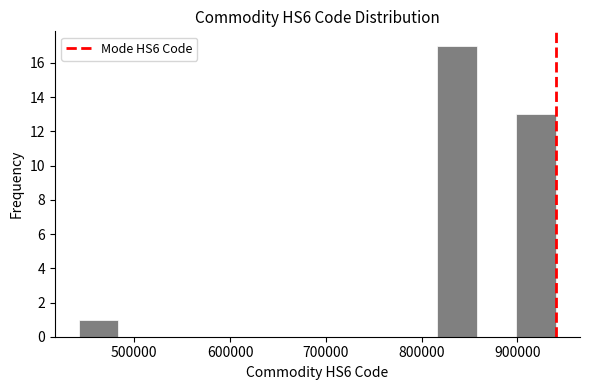

Reading left to right, transcribe this chart: for each bar, give the range it covers on the x-axis and its height. Neither the bar edges nor the heights are printed on the chart, so give them approximately, as read against the axes.

440000 to 480000: 1
480000 to 530000: 0
530000 to 570000: 0
570000 to 610000: 0
610000 to 650000: 0
650000 to 690000: 0
690000 to 730000: 0
730000 to 770000: 0
770000 to 820000: 0
820000 to 860000: 17
860000 to 900000: 0
900000 to 940000: 13